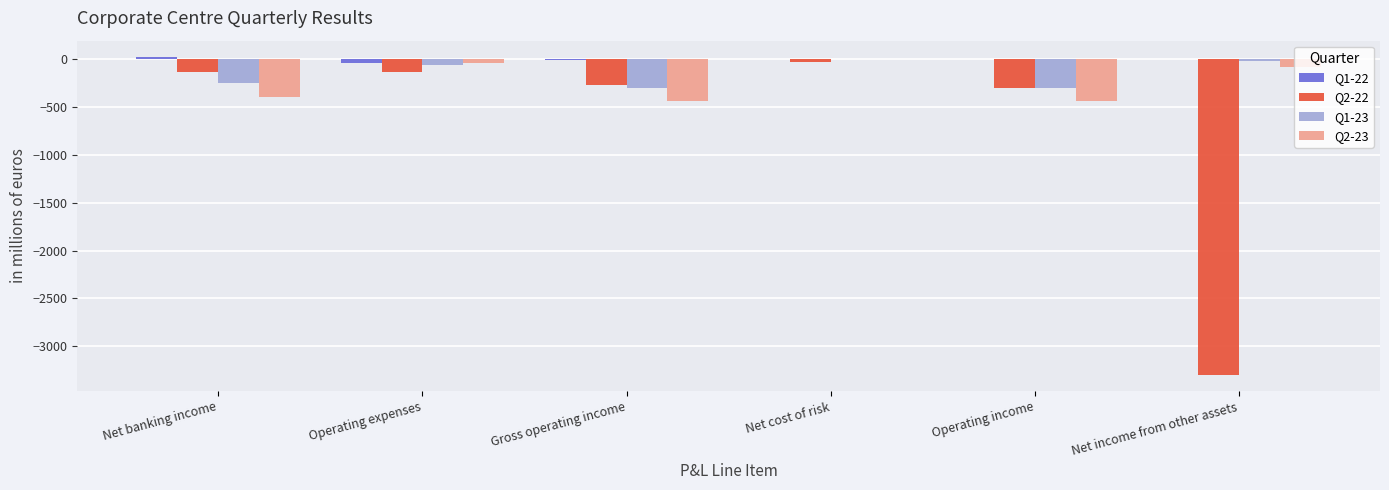

True or false: Q1-23 has a value of -193 at Gross operating income.

False